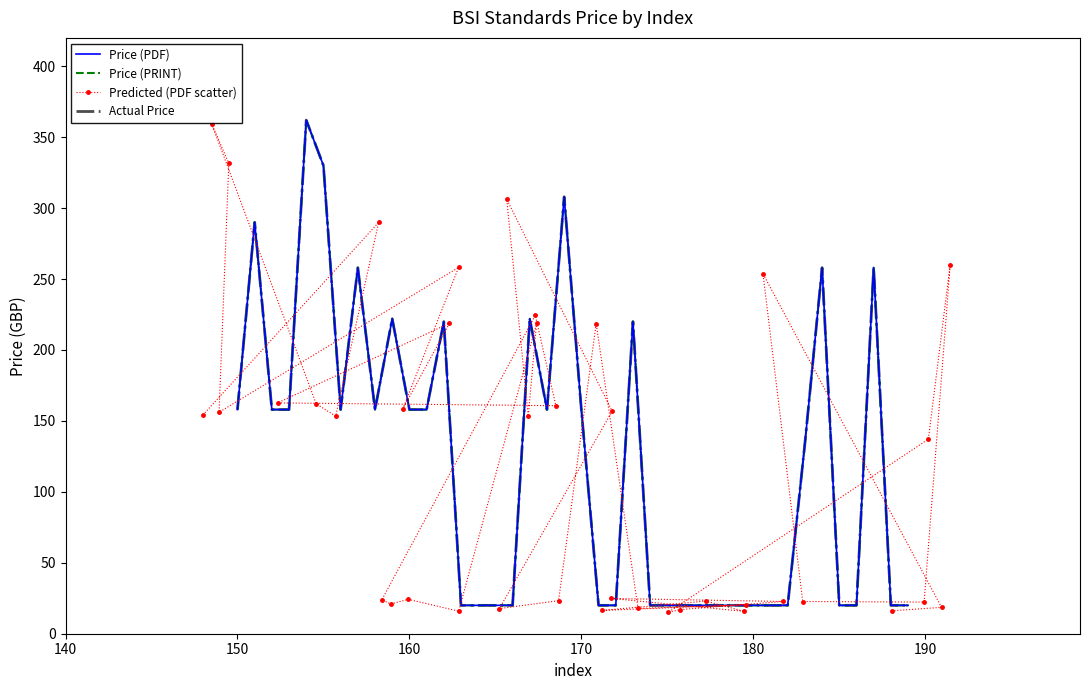

What is the average value of the Price (PDF) series?

122.1